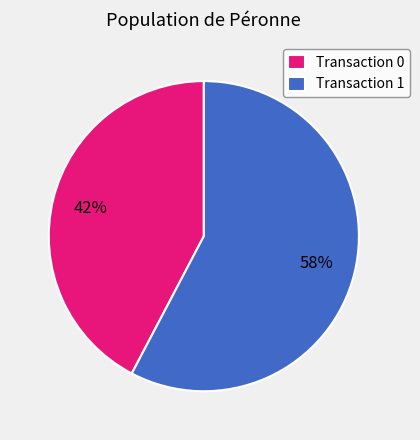

Combined, do Transaction 0 and Transaction 1 account for over 50%?

Yes